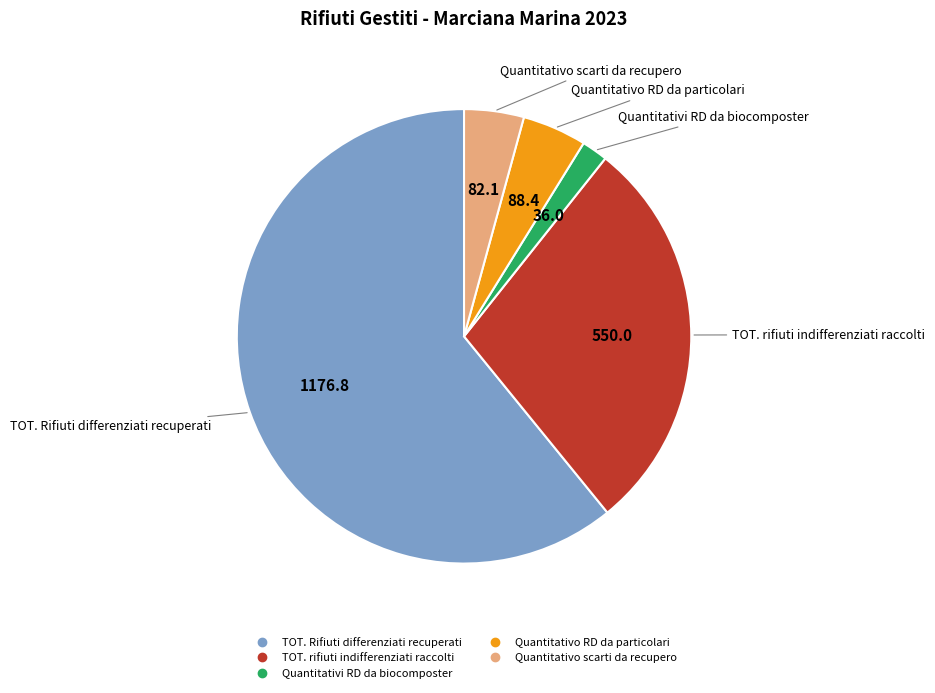

Approximately how many times larger is the value at Quantitativo RD da particolari compared to Quantitativo scarti da recupero?

1.1